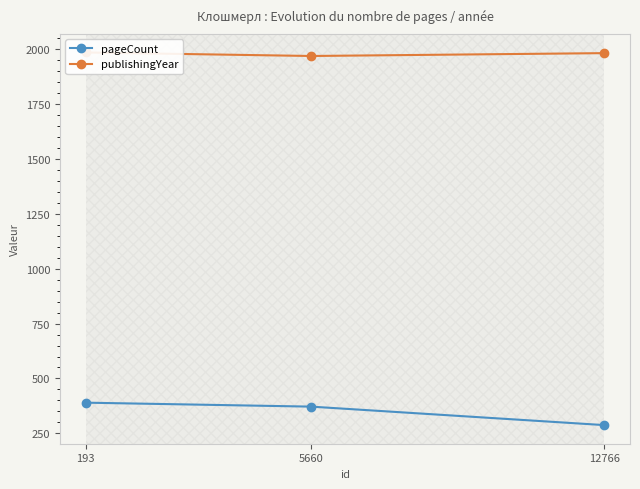

What is the maximum value for pageCount?

390